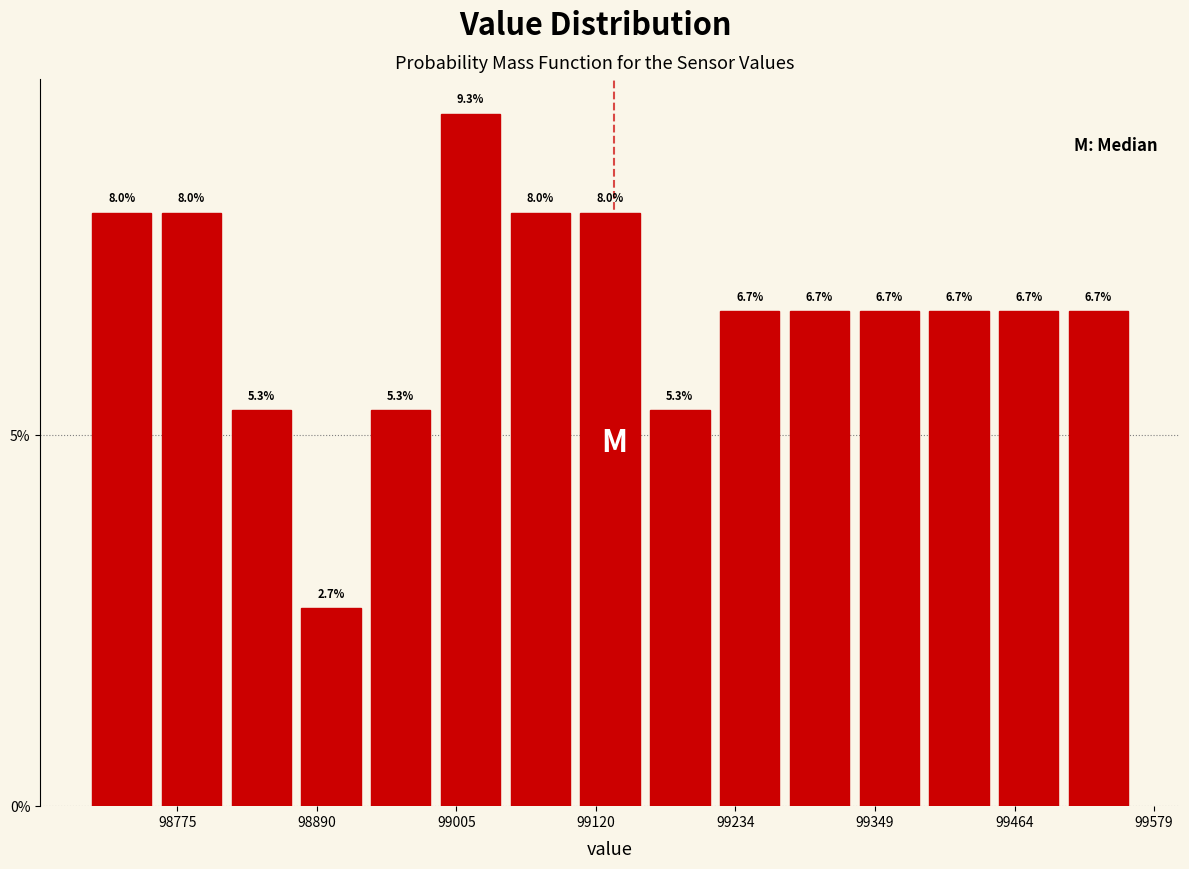

Around what value on the x-axis is the tallest bar? Give the approximate position of its centre, as read against the axis.

99020